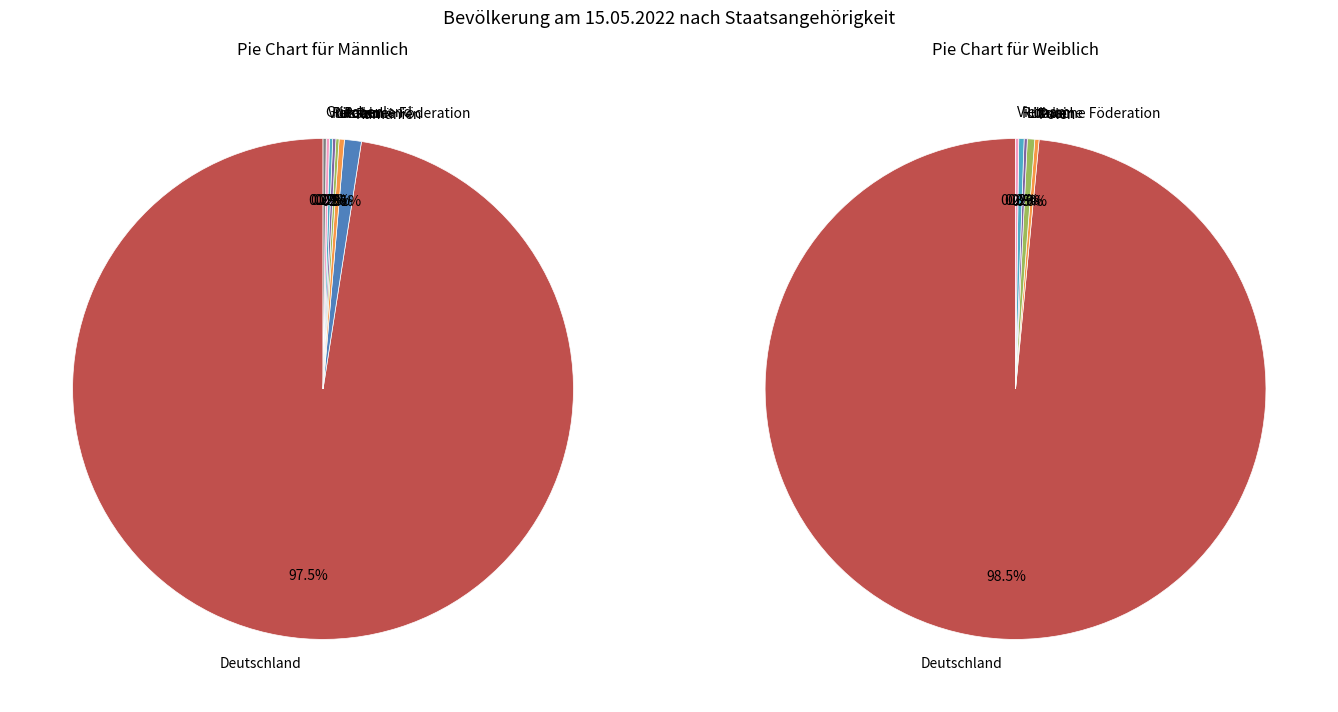

Which series has the largest range (max minus min)?

Weiblich